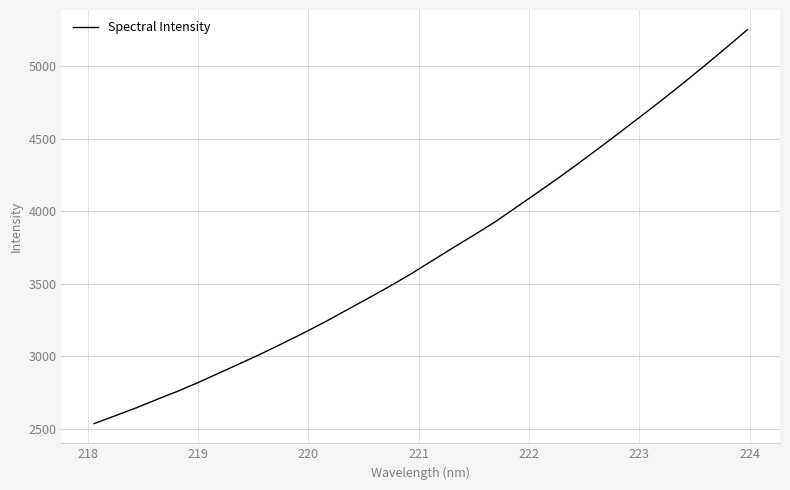

True or false: there are more than 0 points higher than both neighbors.

False